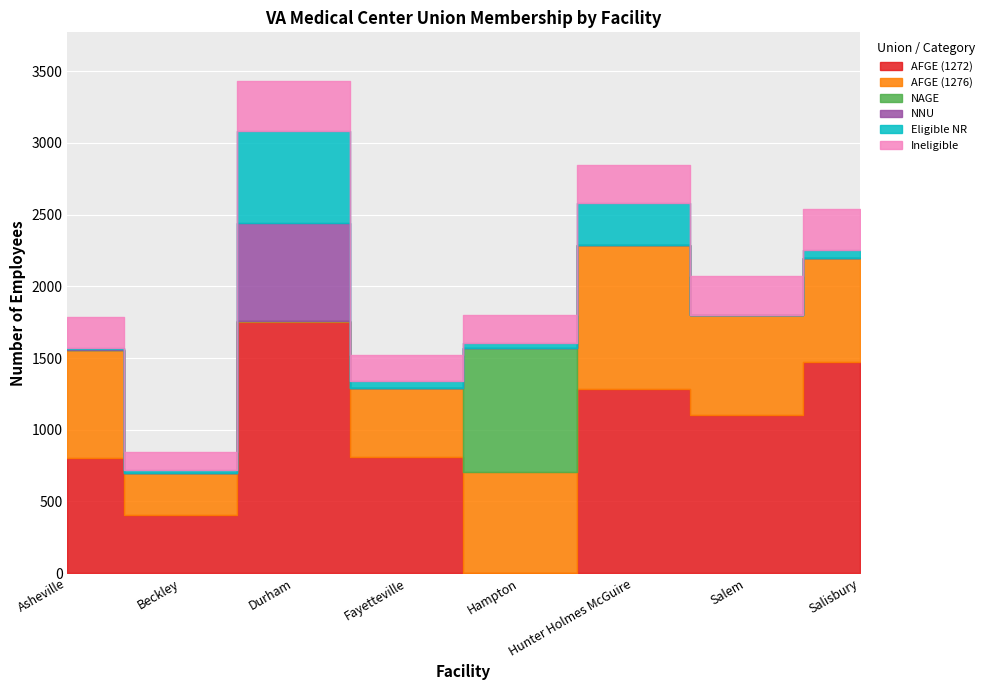

After their last crossing, which series has the higher values: Eligible NR or NAGE?

Eligible NR